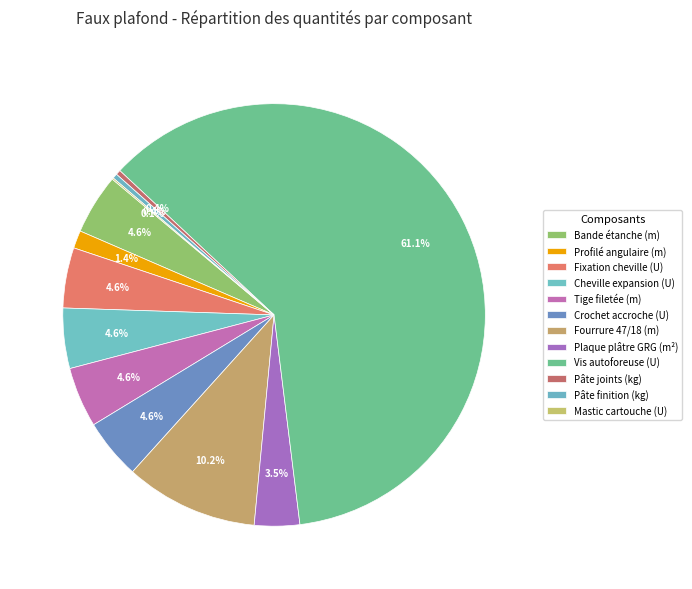

How many segments does this pie chart have?

12